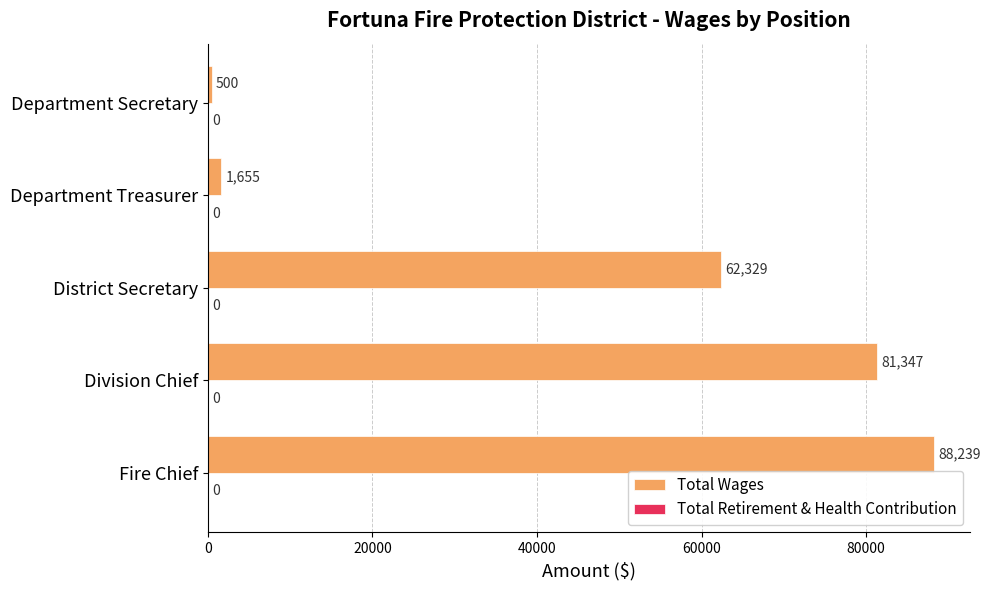

What is the sum of the values at District Secretary and Department Treasurer?

63984